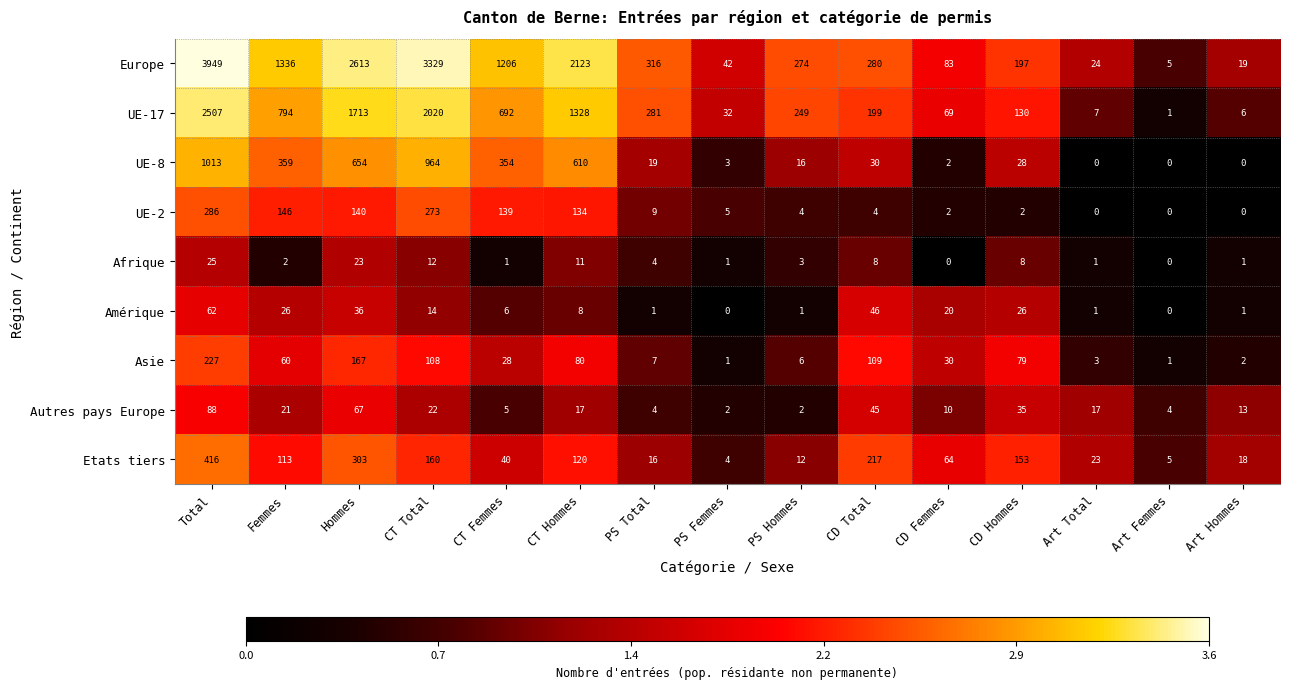

Which label corresponds to the largest value in the chart?

Total